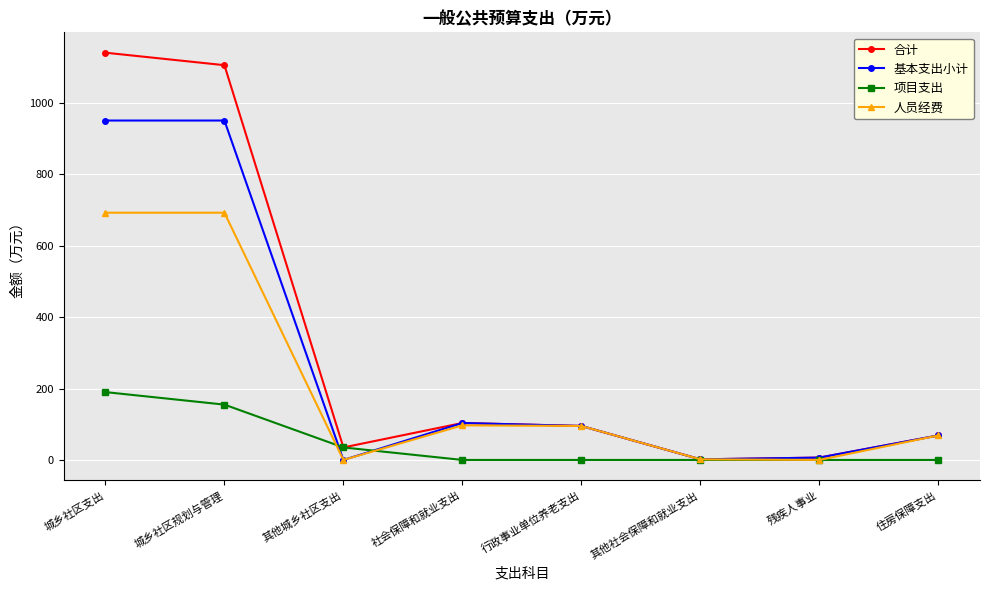

Which series has the largest total across all categories?

合计